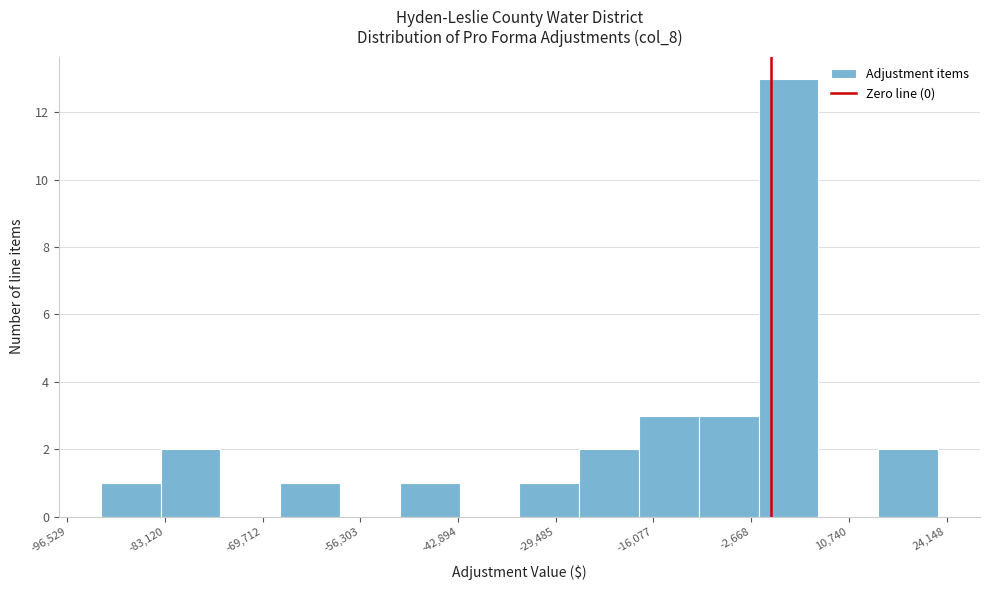

Reading left to right, transcribe this chart: for each bar, give the range it covers on the x-axis and its height. Neither the bar edges nor the heights are printed on the chart, so give them approximately, as read against the axes.

-92000 to -84000: 1
-84000 to -76000: 2
-76000 to -68000: 0
-68000 to -60000: 1
-60000 to -50000: 0
-50000 to -42000: 1
-42000 to -34000: 0
-34000 to -26000: 1
-26000 to -18000: 2
-18000 to -10000: 3
-10000 to -2000: 3
-2000 to 6000: 13
6000 to 14000: 0
14000 to 22000: 2